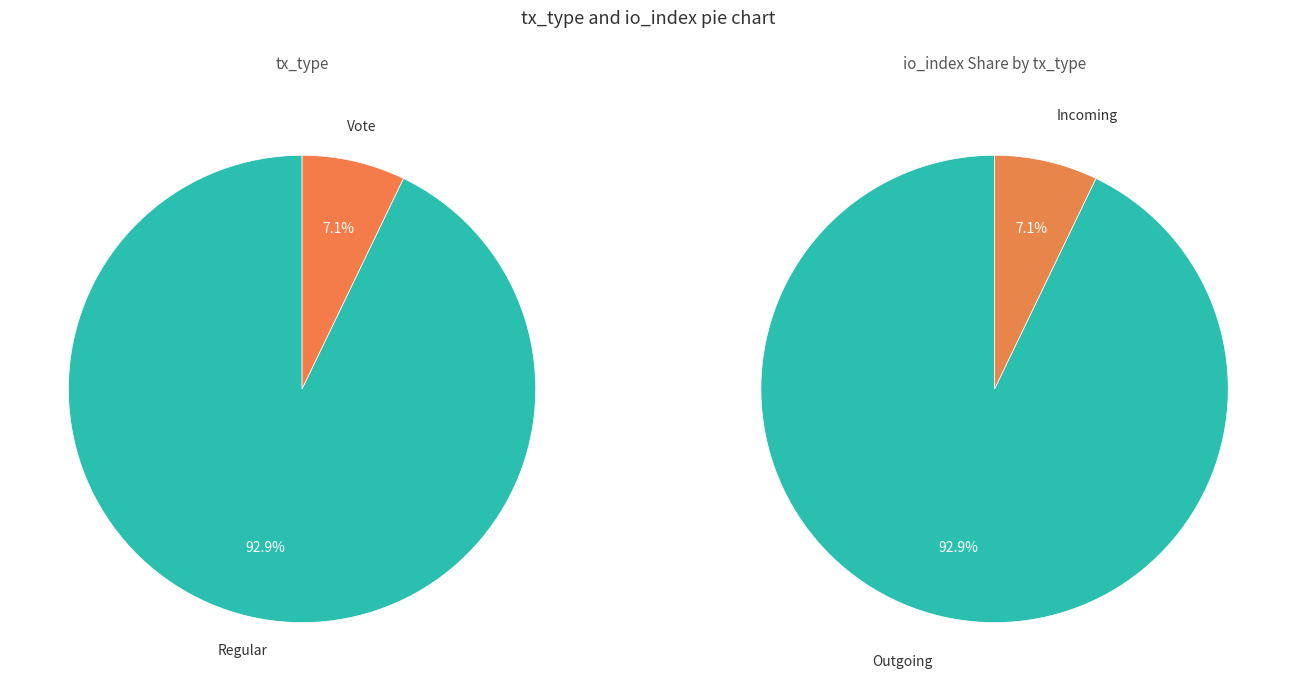

How many slices are in this pie chart?

2